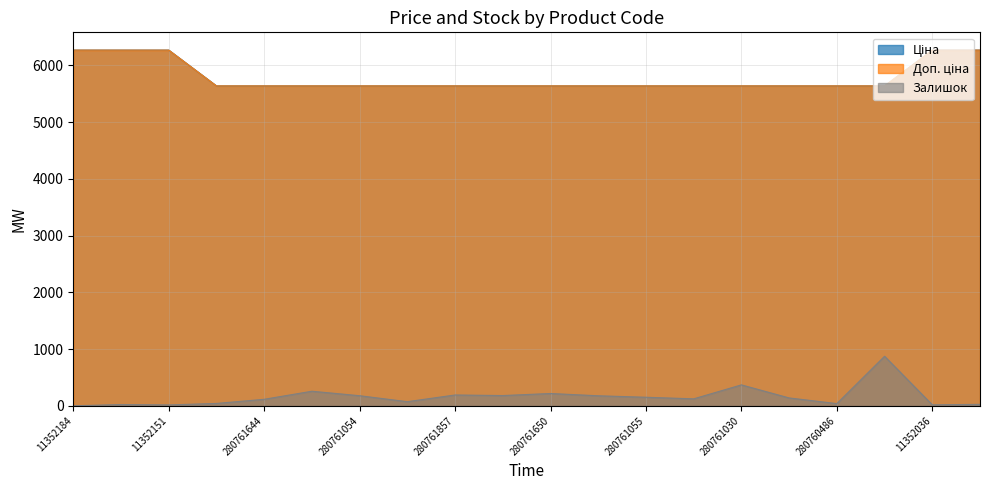

Rank the series by their maximum value, from lowest to highest.

Залишок, Ціна, Доп. ціна